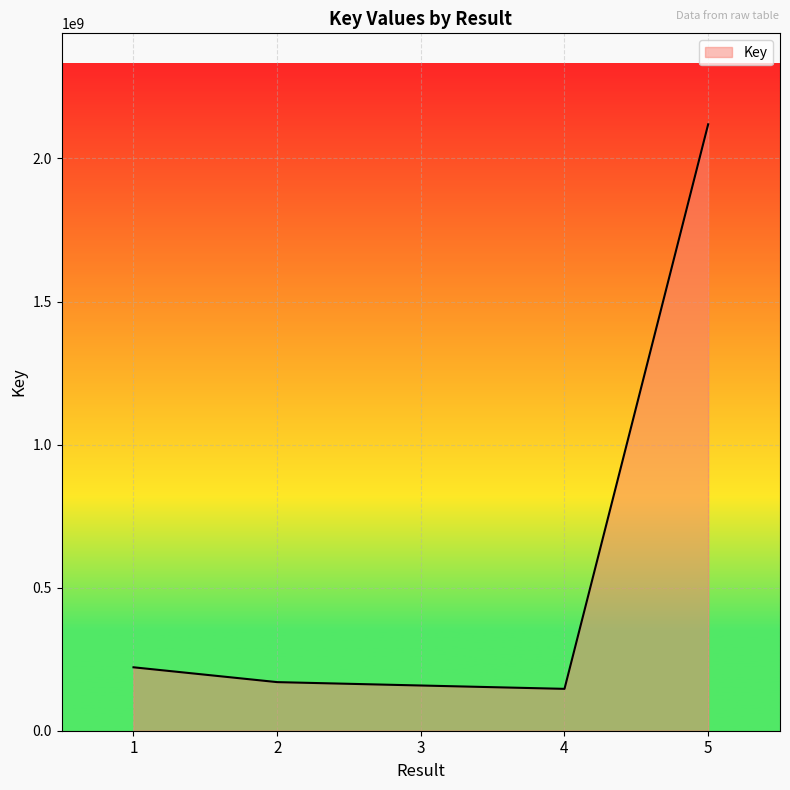

The value at 5 is 2119522803. True or false?

True